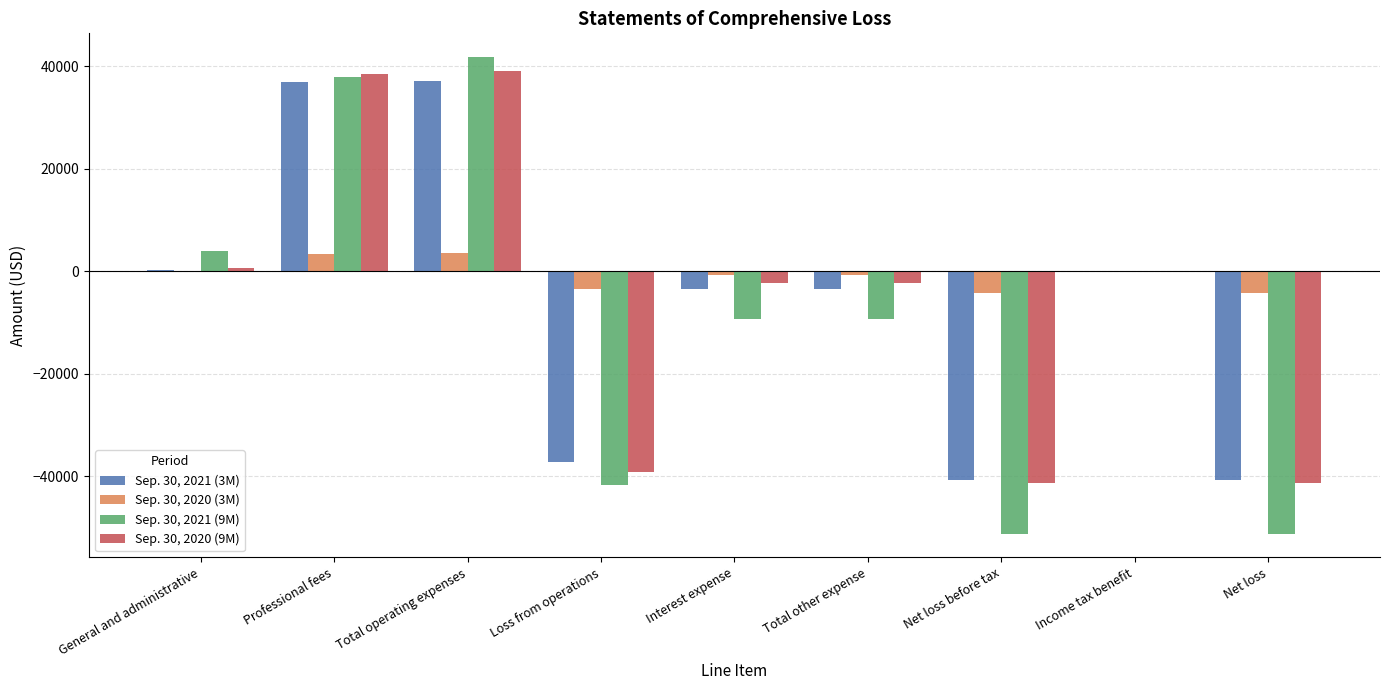

Which series has the largest total across all categories?

Sep. 30, 2020 (3M)